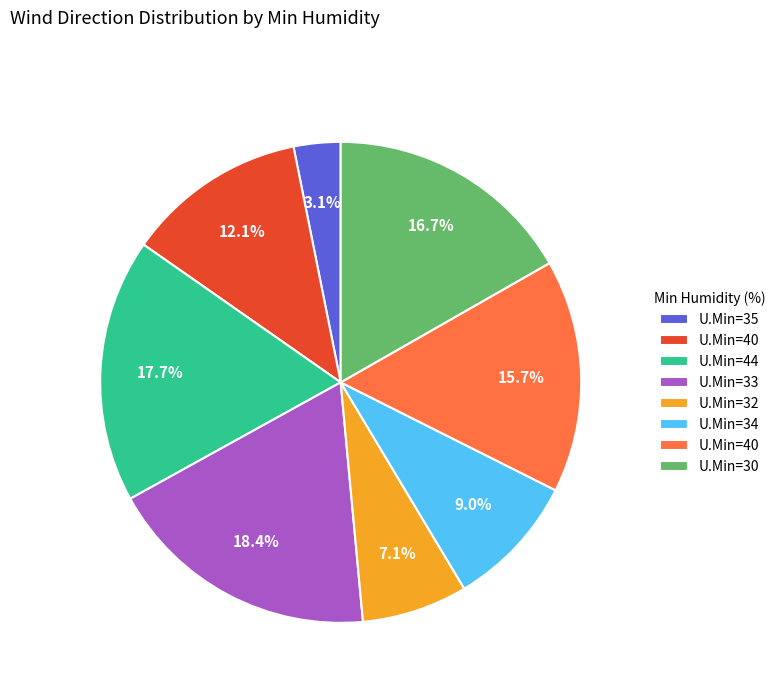

Is there any slice that represents more than half of the pie?

No